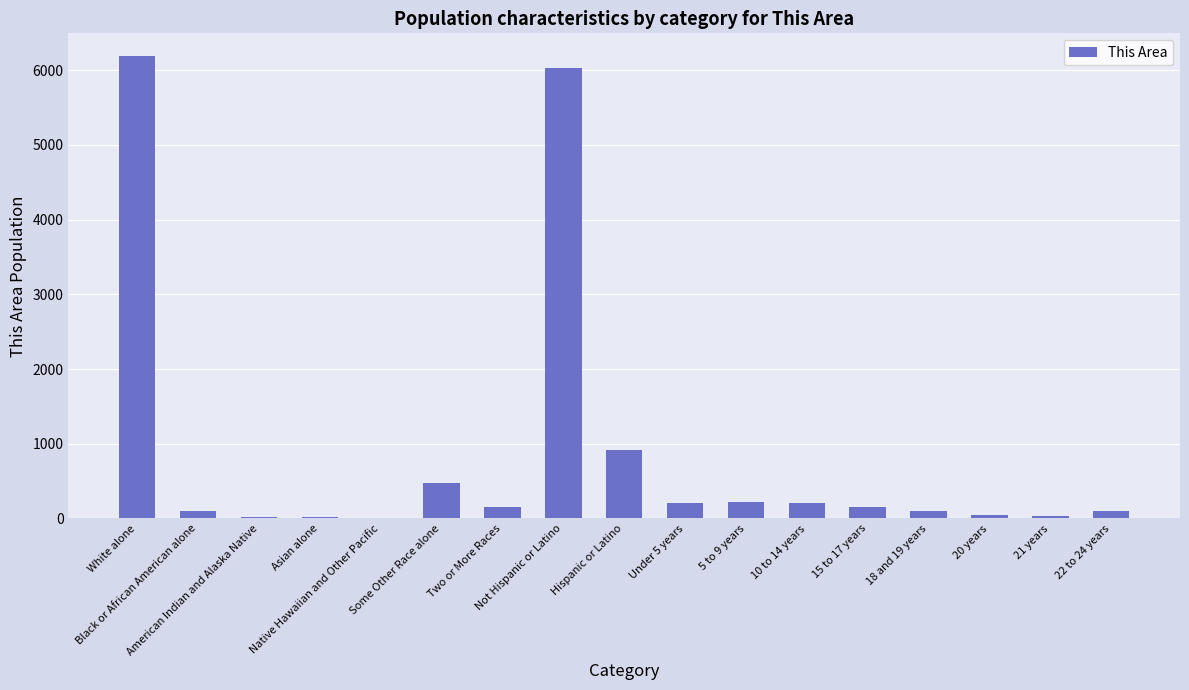

What is the greatest value displayed?

6182